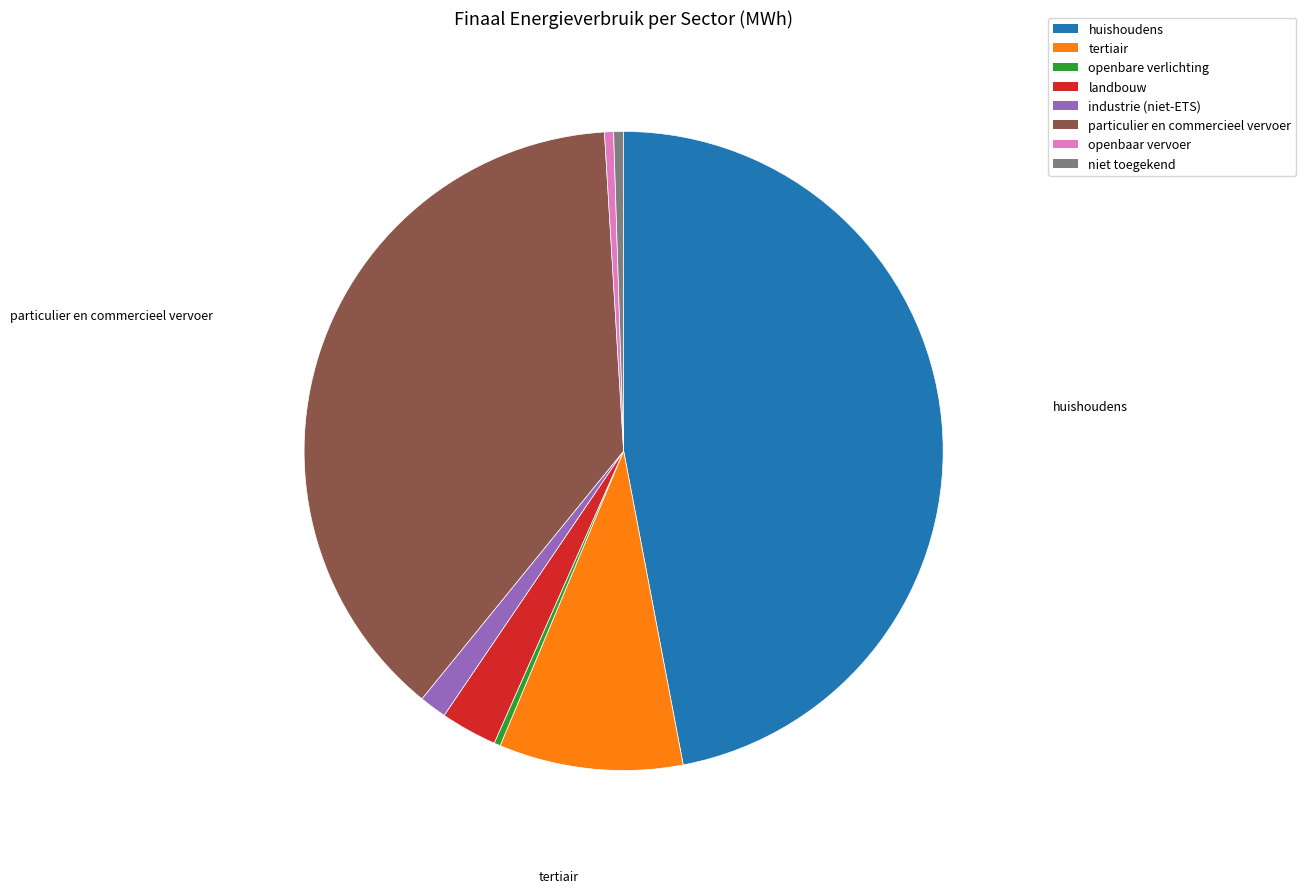

How many slices are in this pie chart?

8